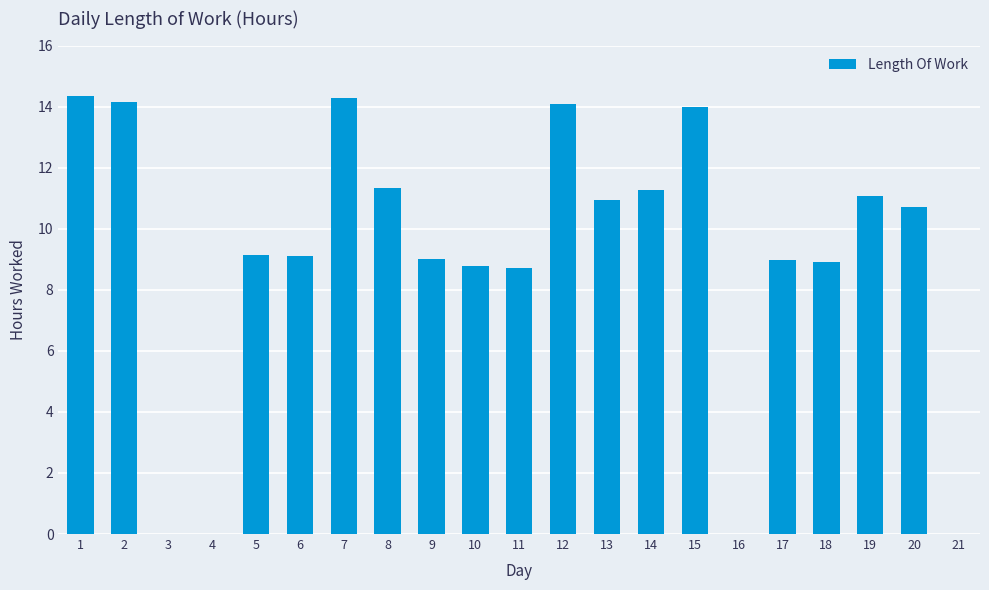

Approximately how many times larger is the value at 10 compared to 12?

0.6